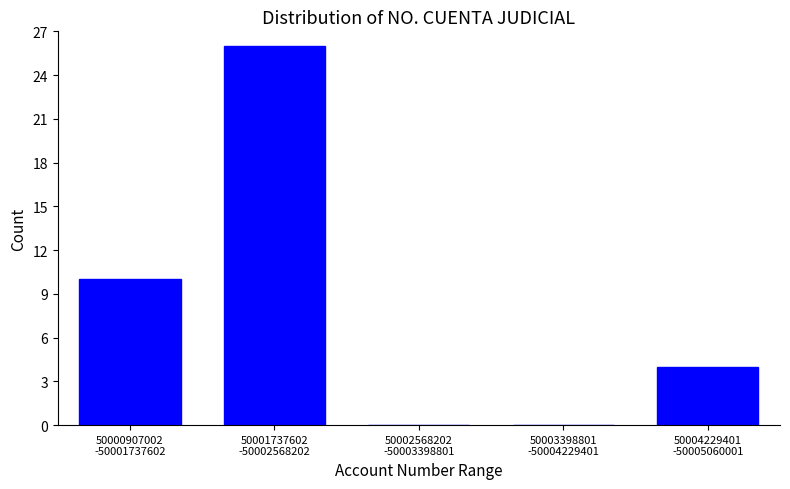

What is the sum of all values?

40